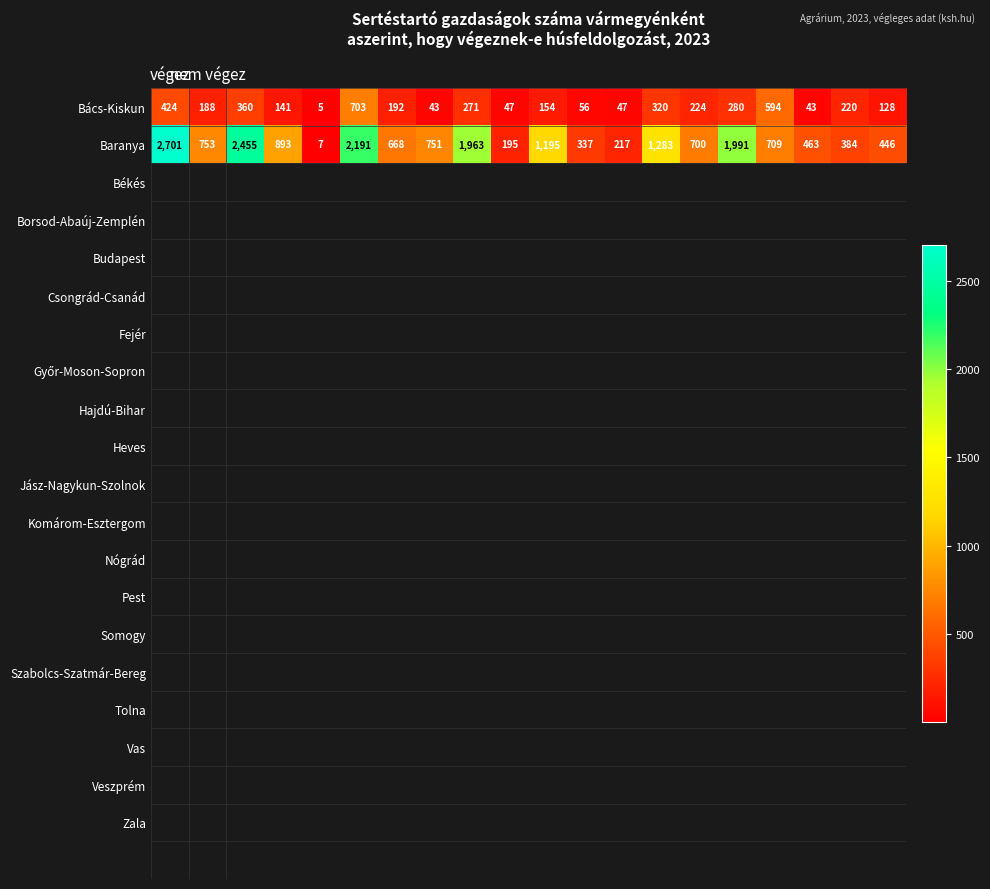

How many data points in Baranya are less than 751?

10